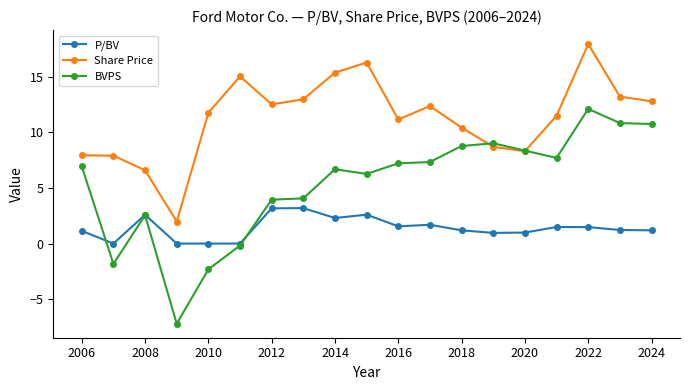

List the series in order of their overall mean, highest first.

Share Price, BVPS, P/BV